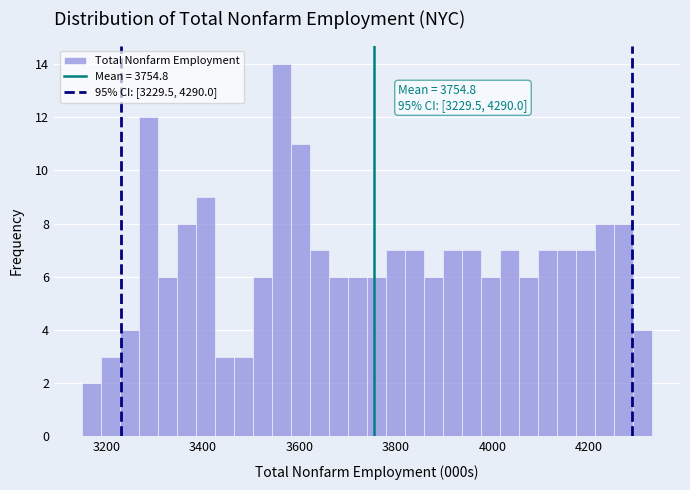

Read against the x-axis, roughly where is the centre of the tallest bar?

3560